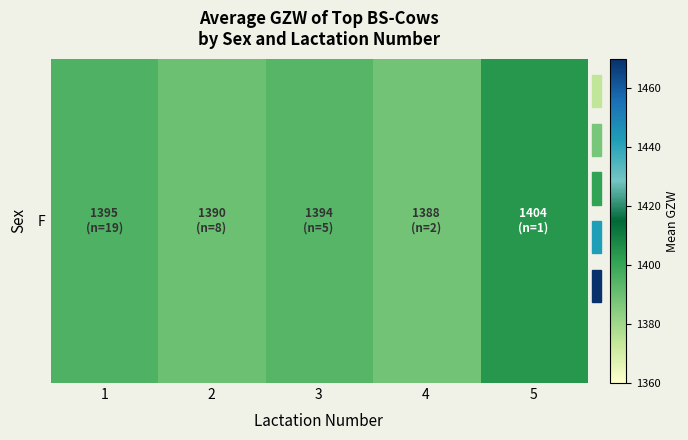

What is the difference between the second highest and minimum values?

6.8